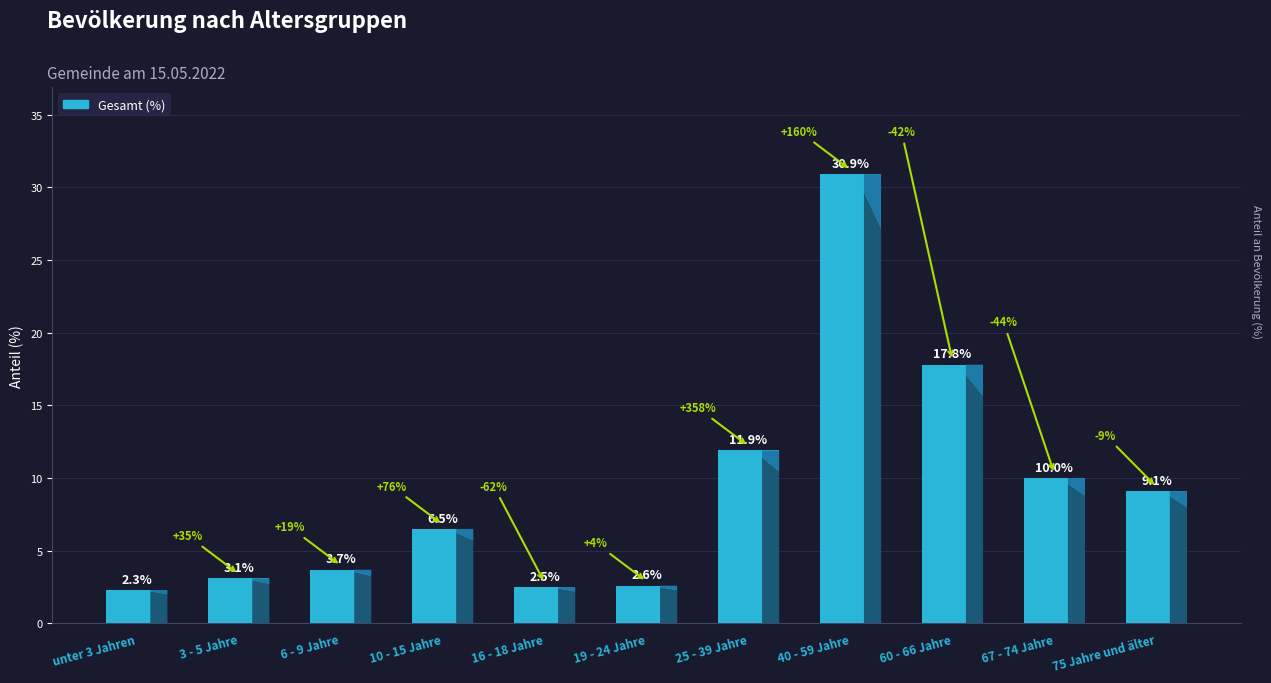

How many values exceed 6?

6